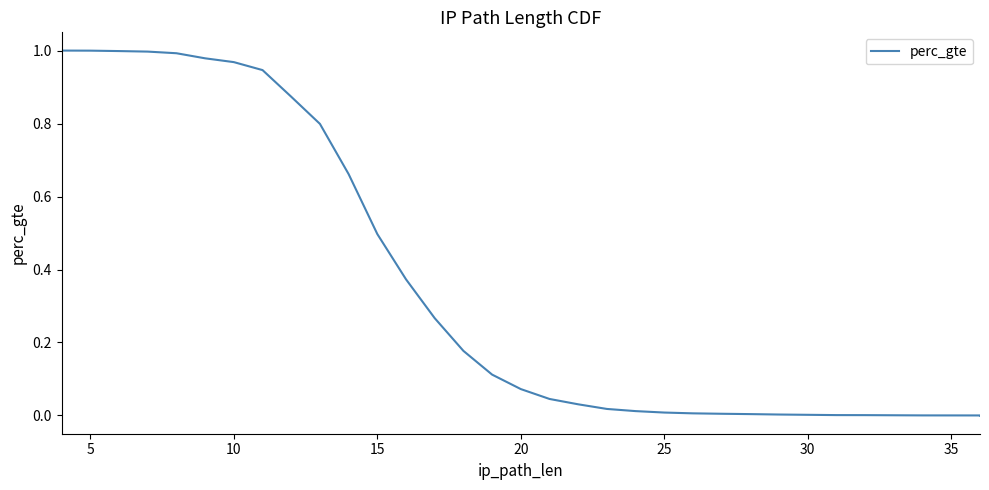

The value at 24 is 0.0. True or false?

False